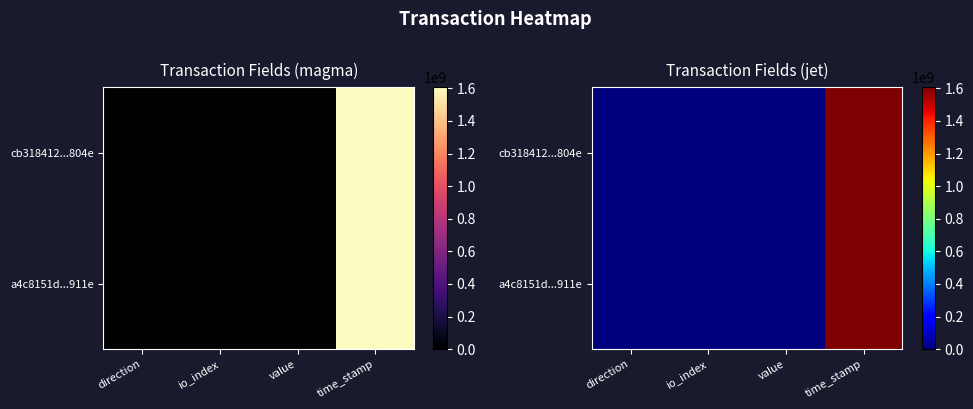

Which label corresponds to the largest value in the chart?

time_stamp